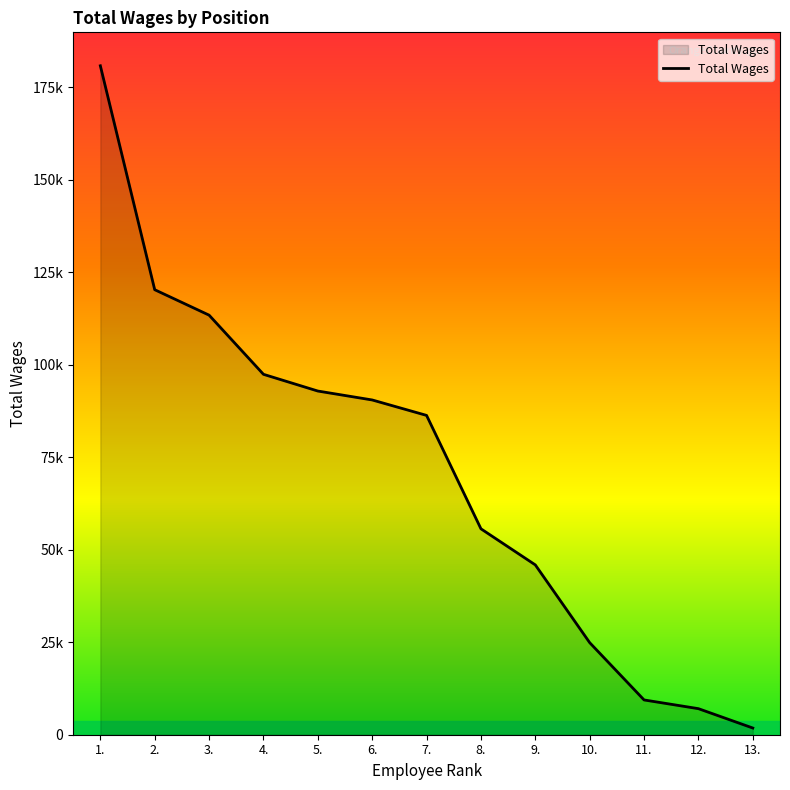

What is the difference between the values at 13. and 7.?

84477